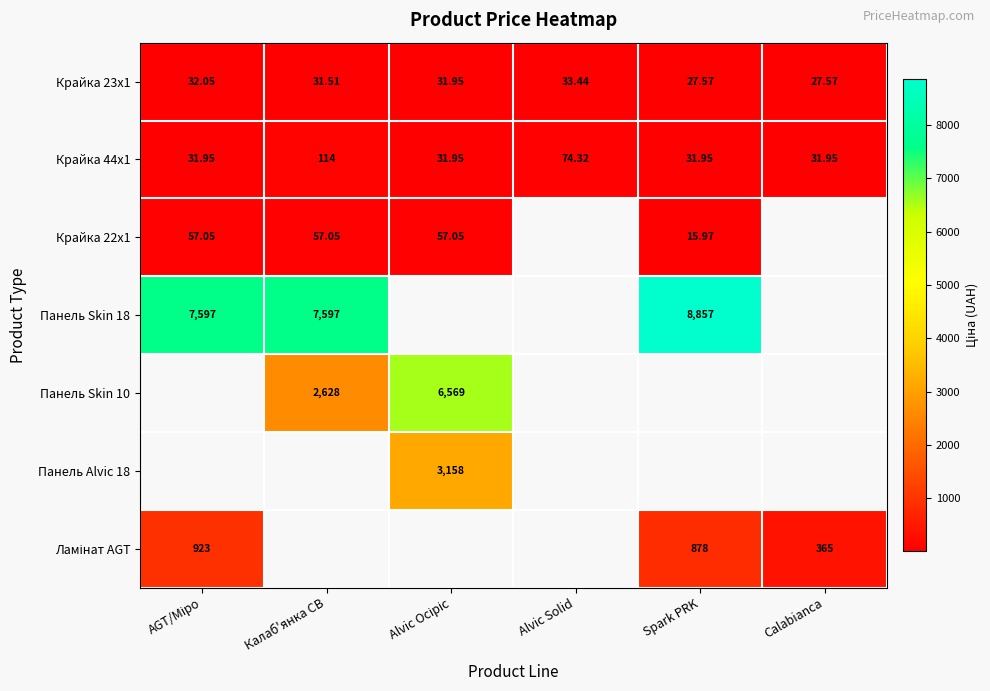

The value of Крайка 22x1 at Spark PRK is 10.6. True or false?

False